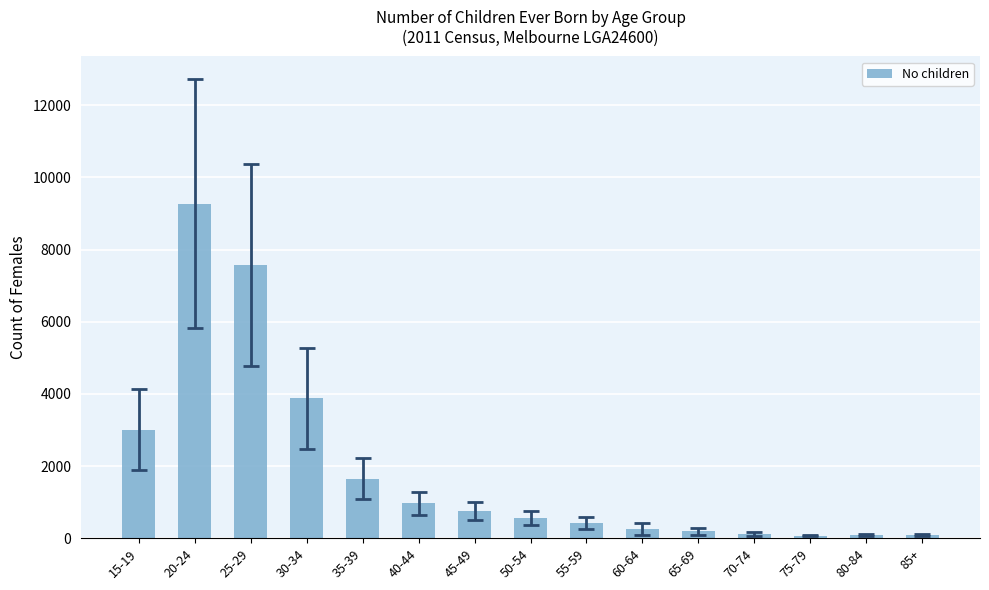

At which category does the chart reach its peak across all series?

20-24